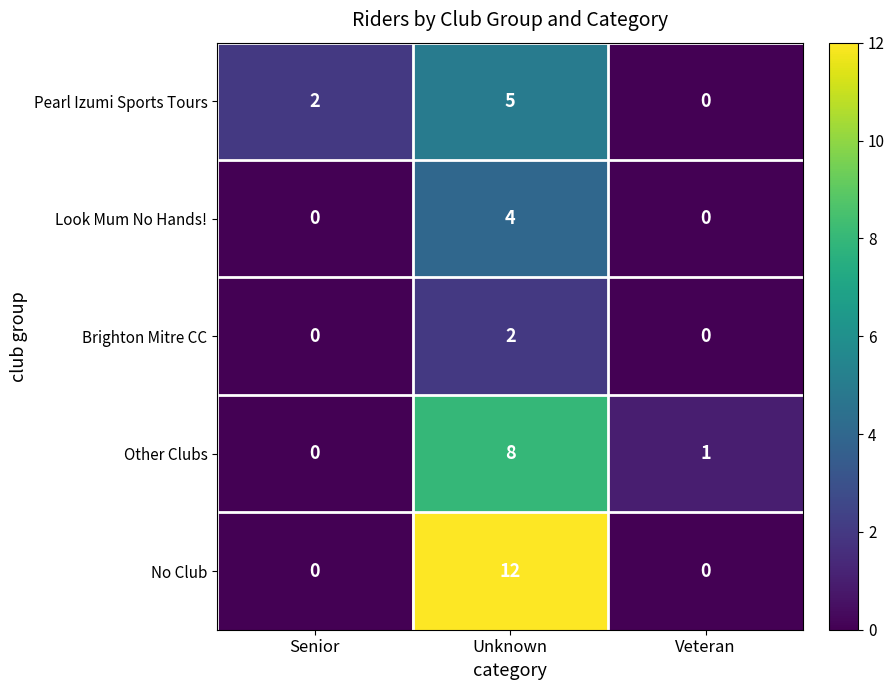

Is it true that Brighton Mitre CC equals -1 at Senior?

False